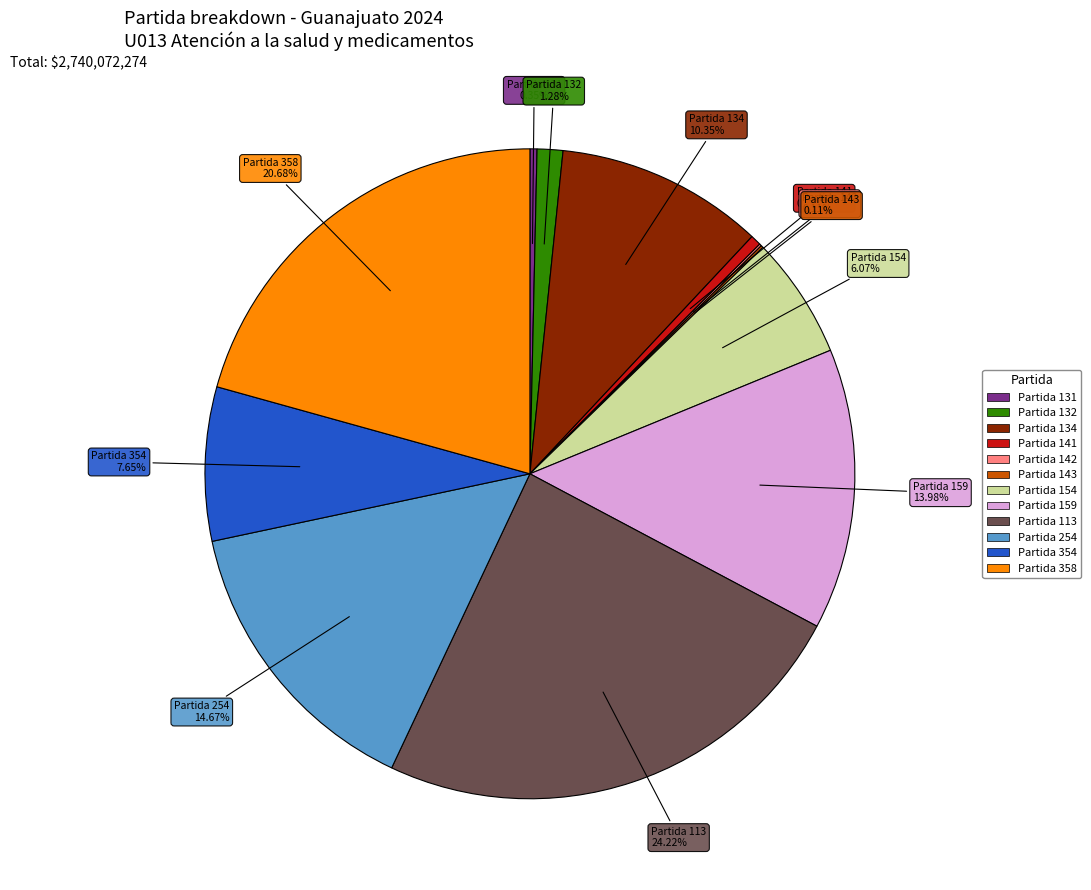

What is the largest slice in the pie chart?

Partida 113